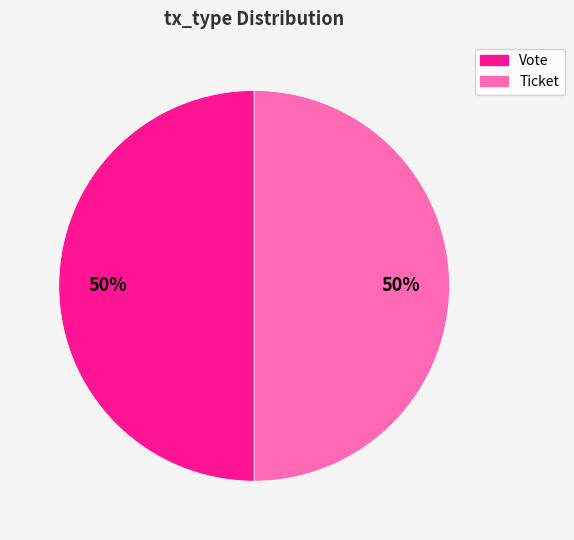

How many slices are in this pie chart?

2